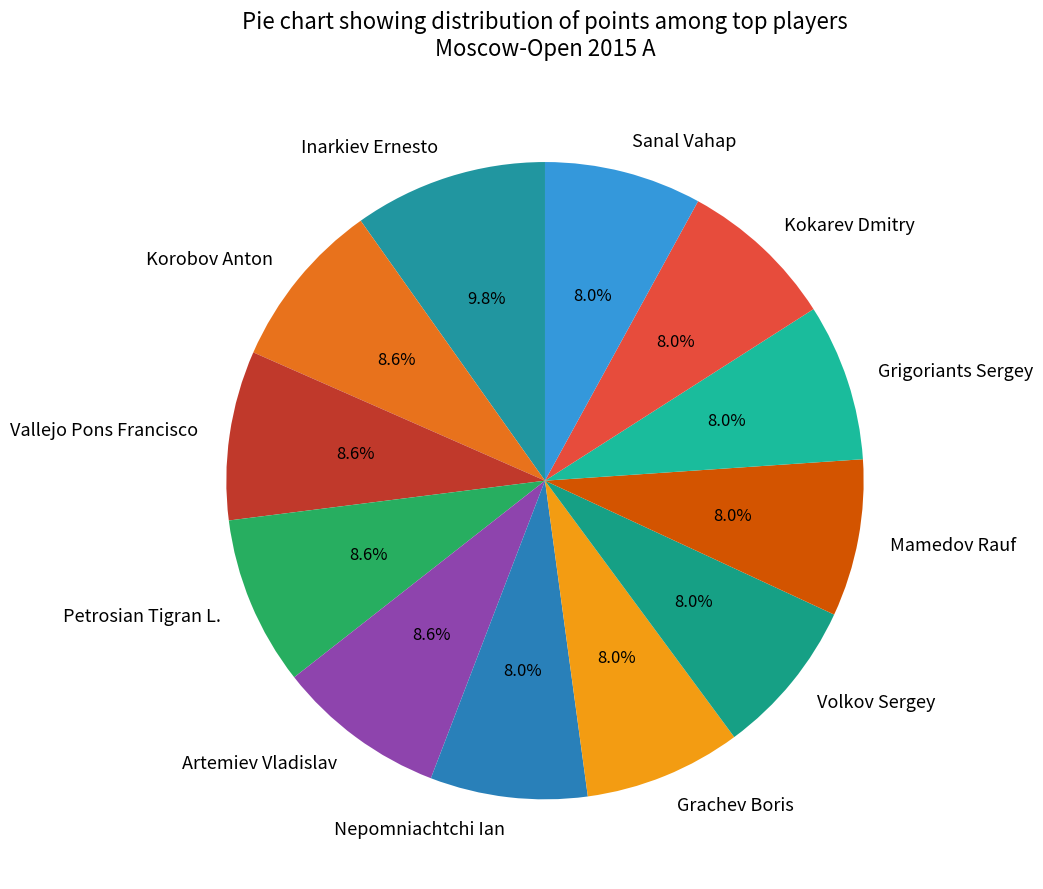

True or false: Korobov Anton accounts for 1% of the total.

False